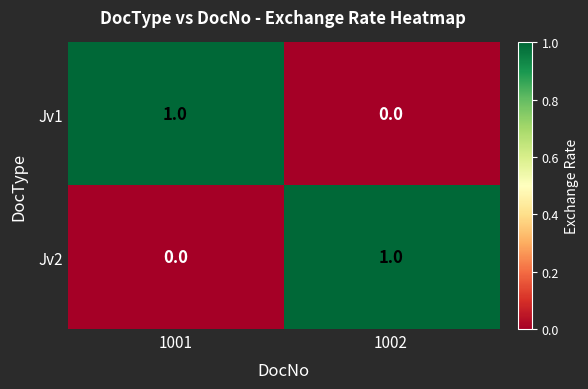

Reading right to left, what are all the values shown in this chart?

Jv1: 0	1
Jv2: 1	0